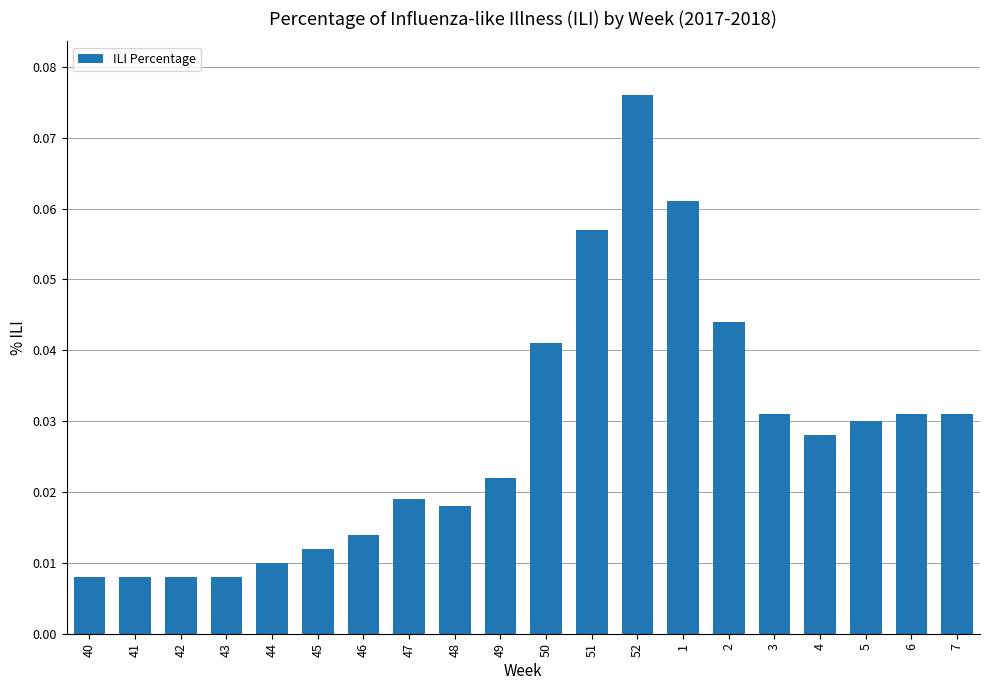

Which category has the highest value across all series?

52